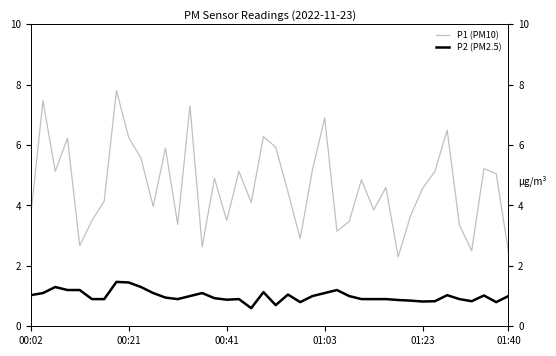

How many values in the P2 (PM2.5) series exceed 1?

16